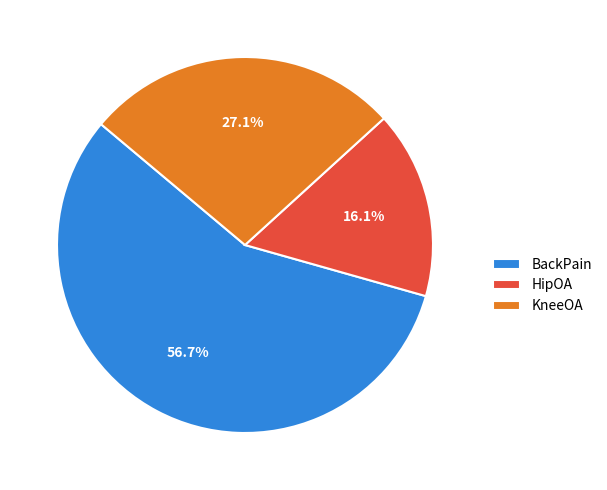

Is it true that HipOA is 16% of the pie?

True